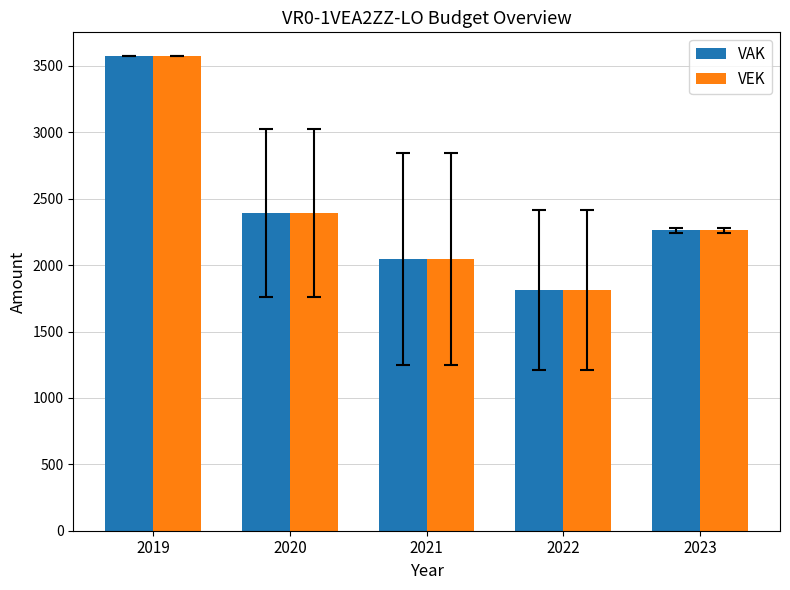

Reading left to right, extract all data points from this chart.

VAK: 2019=3574.0	2020=2389.4	2021=2044.2	2022=1813.1	2023=2261.5
VEK: 2019=3574.0	2020=2389.3	2021=2044.2	2022=1813.0	2023=2261.5